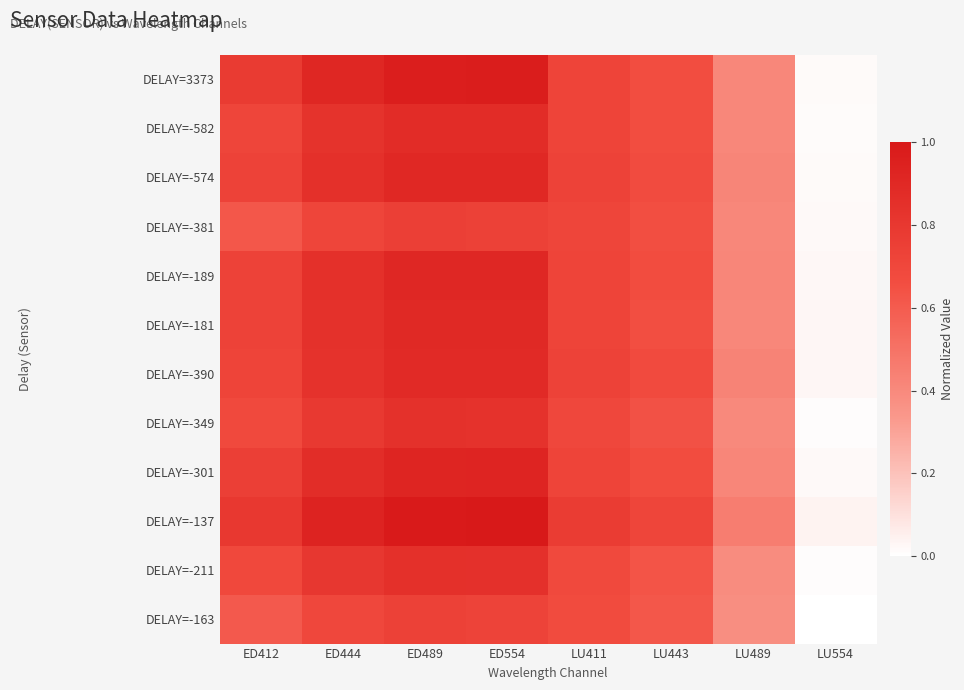

What is the spread (max minus min) of values at ED444?

0.2